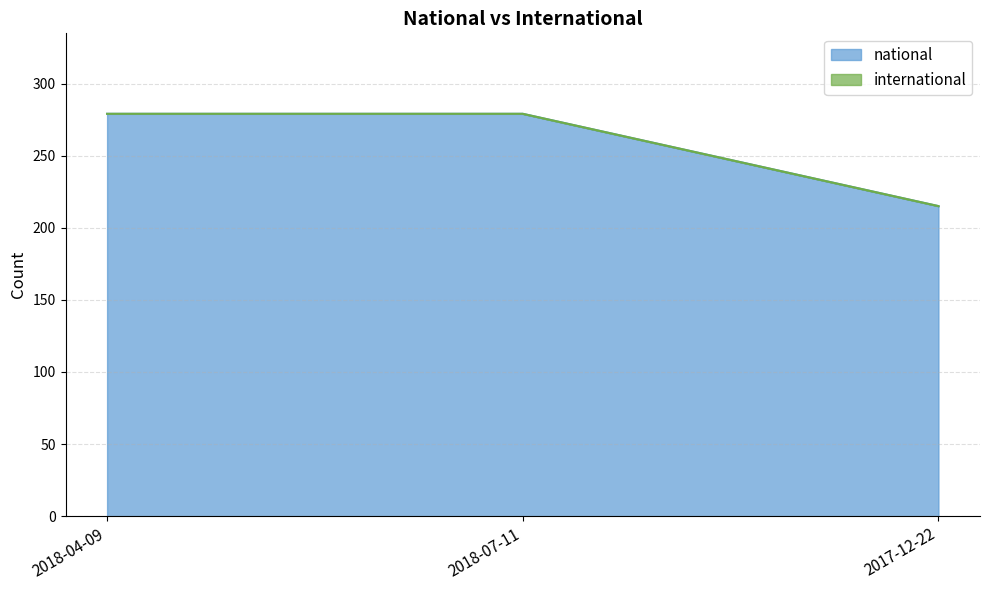

What is the label of the 3rd point from the right?

2018-04-09